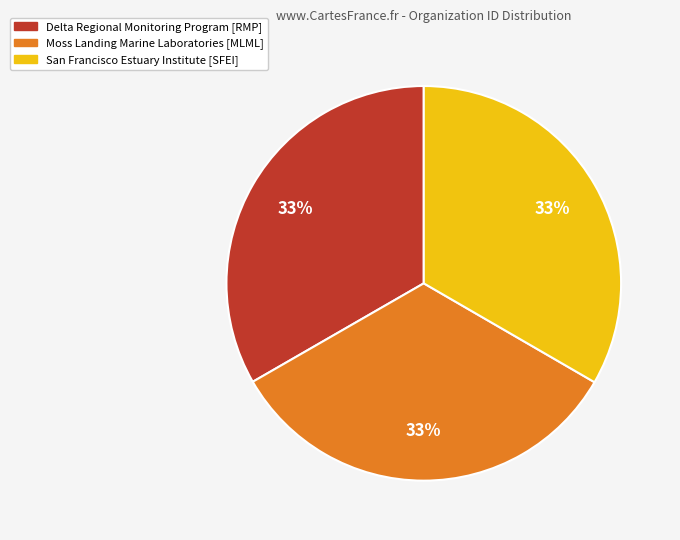

Does any single category account for the majority?

No